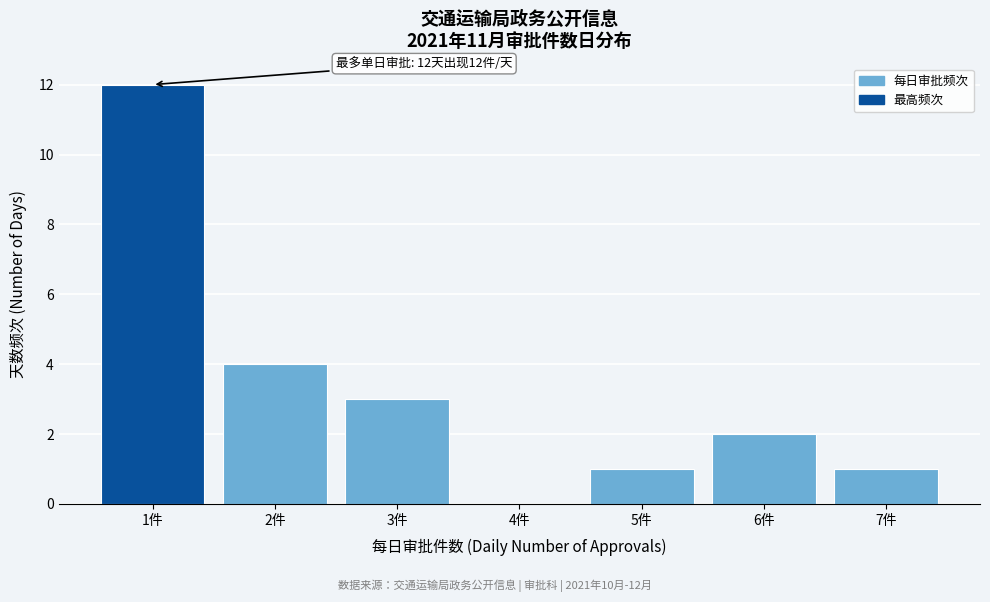

Reading right to left, what are all the values shown in this chart?

7件=1	6件=2	5件=1	4件=0	3件=3	2件=4	1件=12